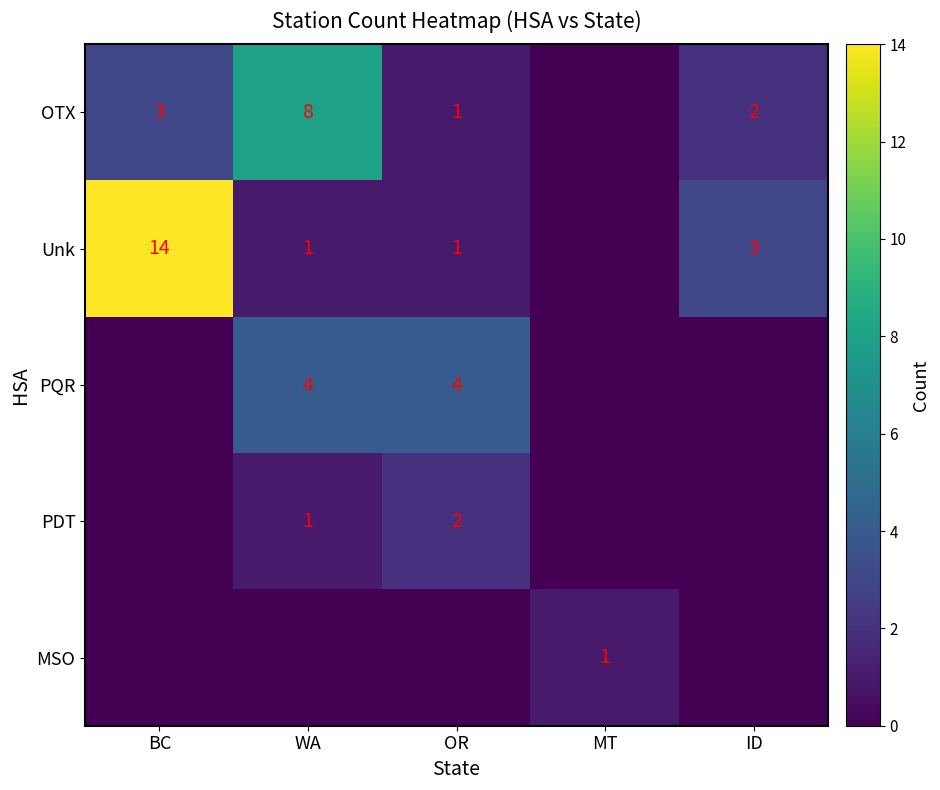

True or false: Unk has a value of 8 at BC.

False